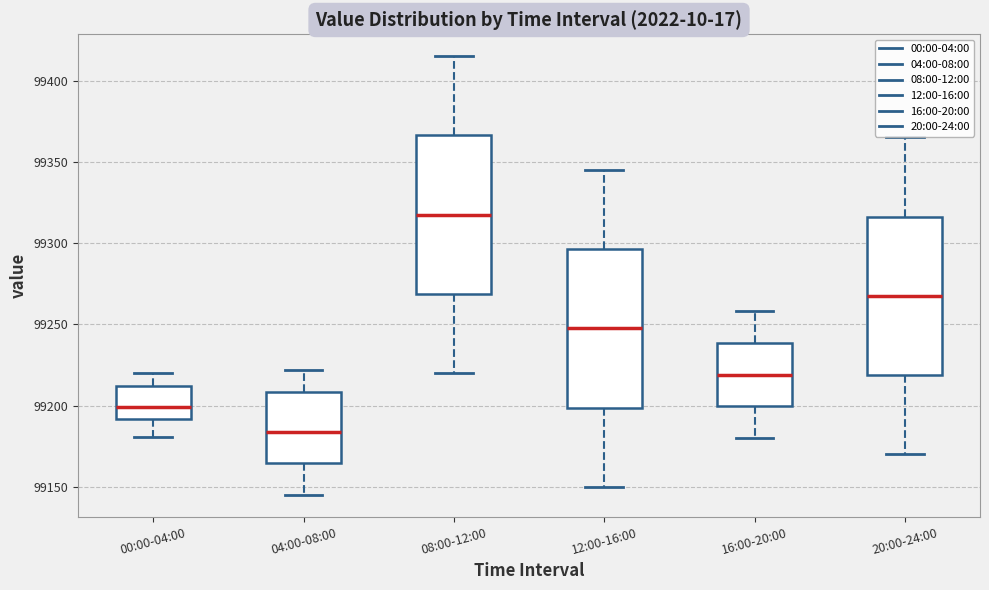

Reading left to right, transcribe this box plot: for each box, give where its median line is, the range the box spans, and where its two whiskers end, as read against the y-axis. The values are not printed on the chart, so give them approximately, as read against the axis.

00:00-04:00: median 99200, box 99190 to 99210, whiskers 99180 to 99220
04:00-08:00: median 99185, box 99165 to 99210, whiskers 99145 to 99220
08:00-12:00: median 99320, box 99270 to 99365, whiskers 99220 to 99415
12:00-16:00: median 99250, box 99200 to 99295, whiskers 99150 to 99345
16:00-20:00: median 99220, box 99200 to 99240, whiskers 99180 to 99260
20:00-24:00: median 99270, box 99220 to 99315, whiskers 99170 to 99365